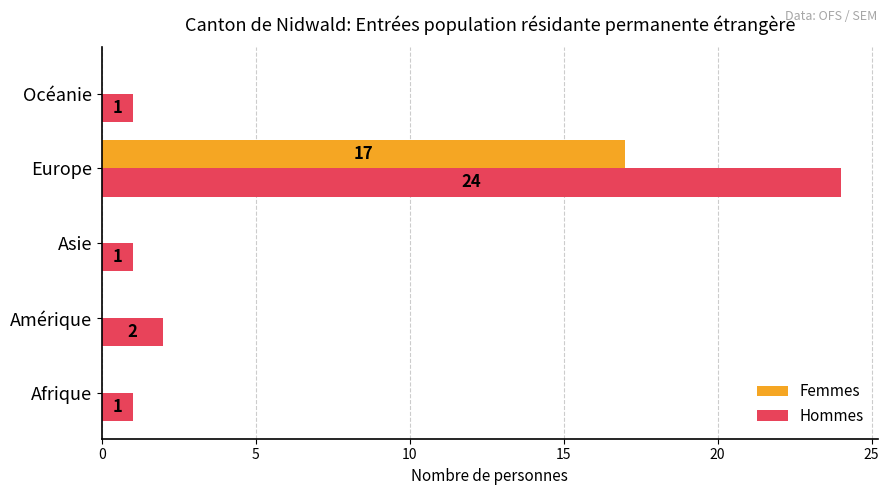

Is it true that Femmes equals 0 at Amérique?

True